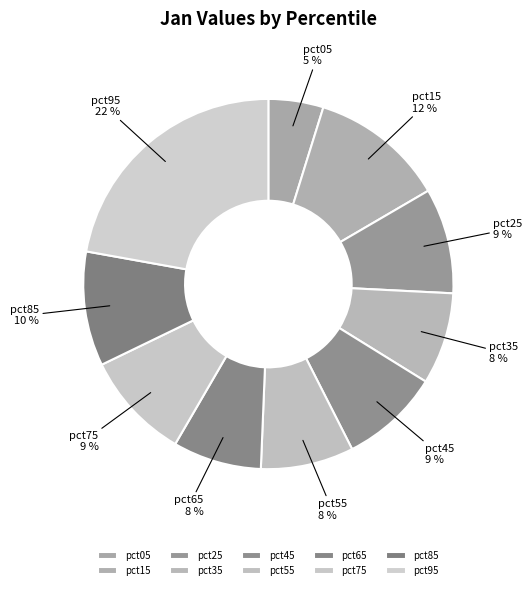

Which has a higher value, pct15 or pct75?

pct15